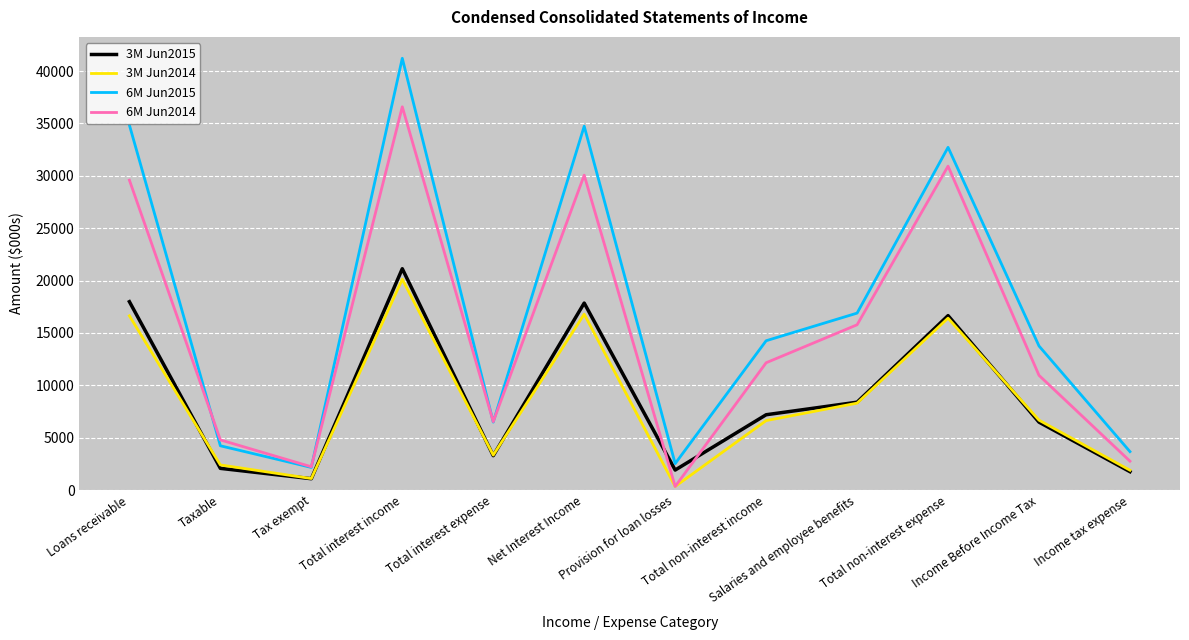

Does the chart have visible grid lines?

Yes